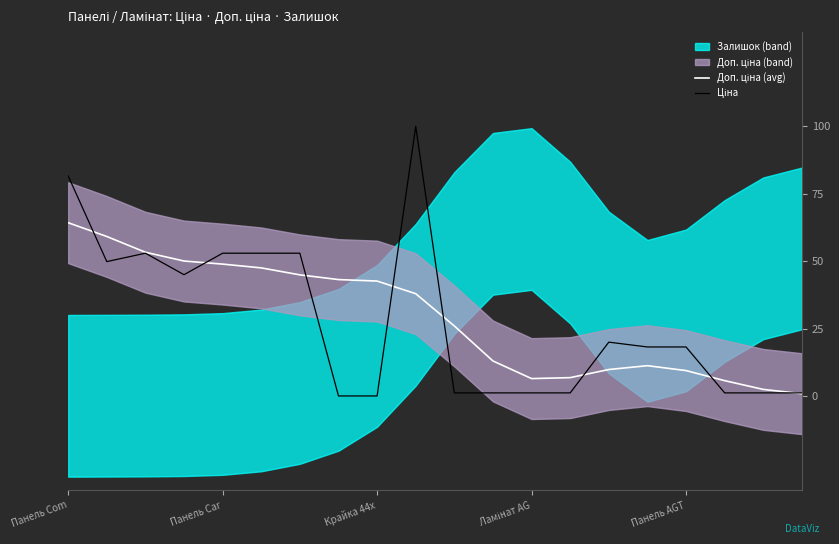

How many lines are shown in the chart?

2